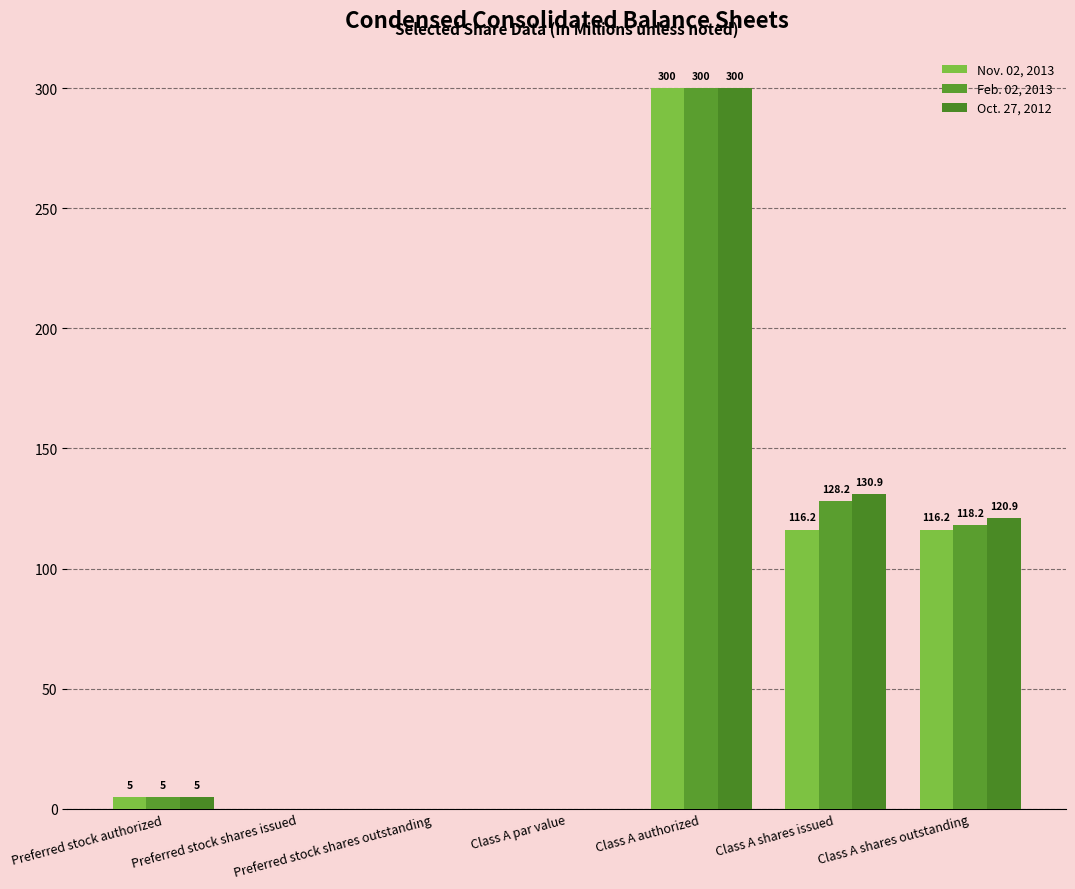

At which label does Nov. 02, 2013 reach its minimum?

Preferred stock shares issued